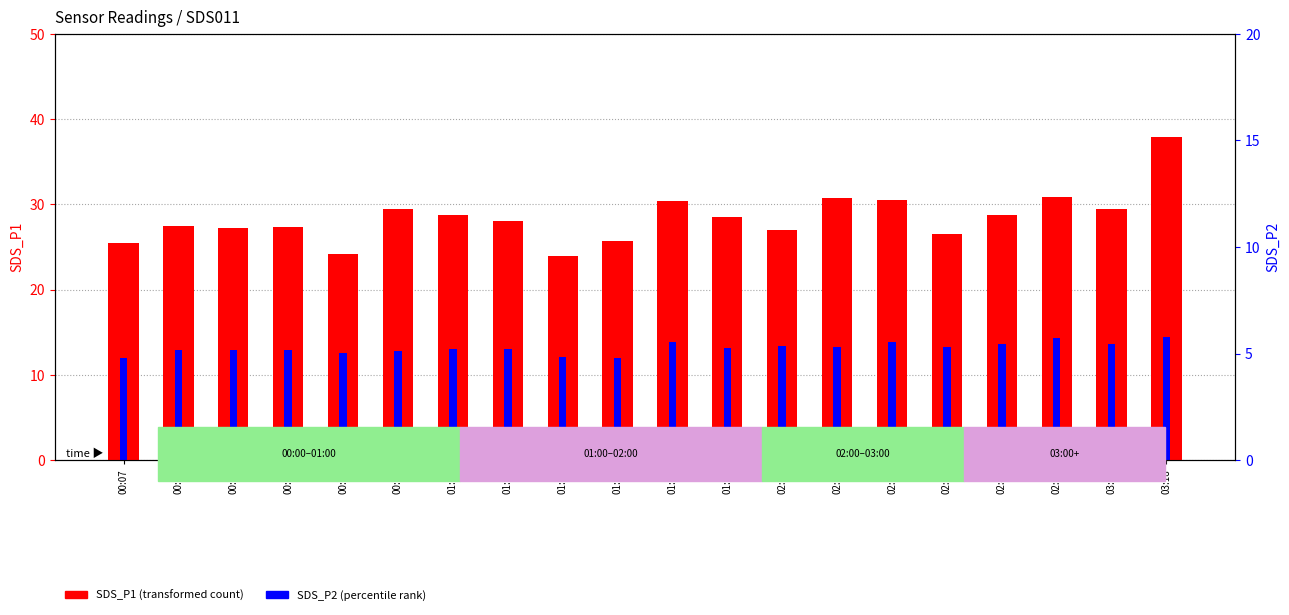

What is the difference between the second highest and second lowest values in the SDS_P2 series?

2.4